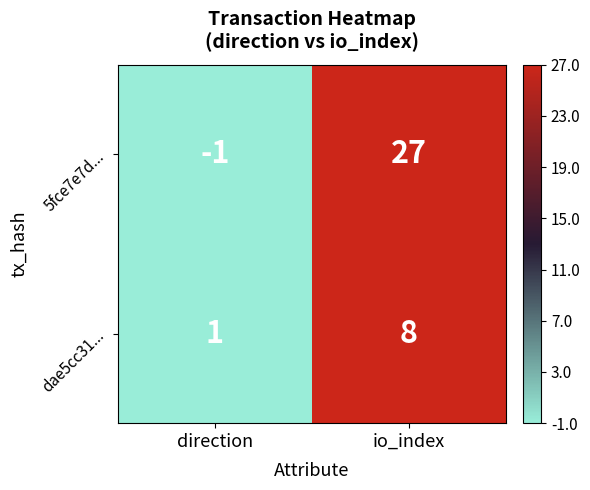

At how many categories does at least one series exceed 0?

2